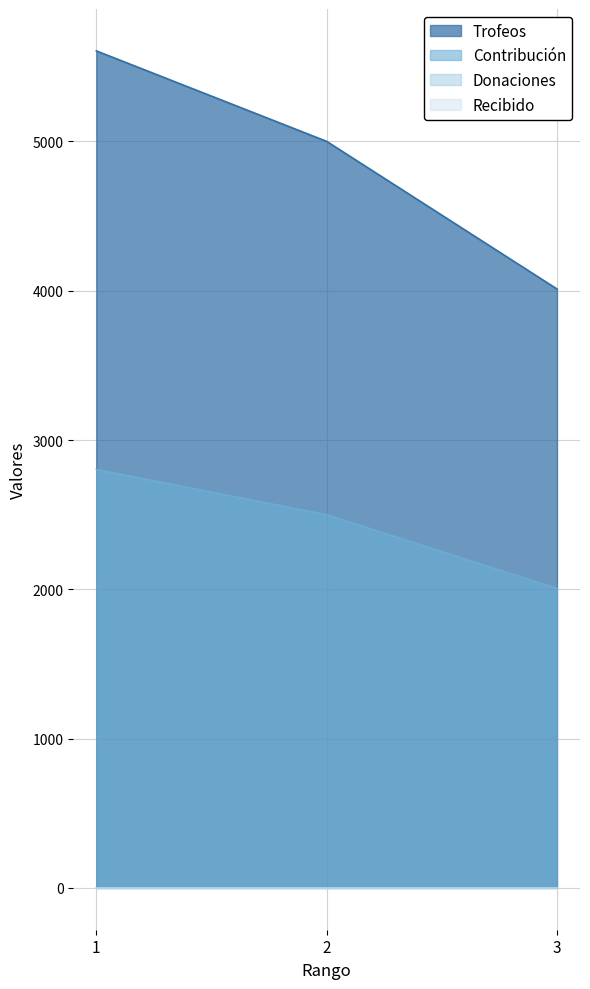

What is the difference between the highest and lowest values at 3?

2006